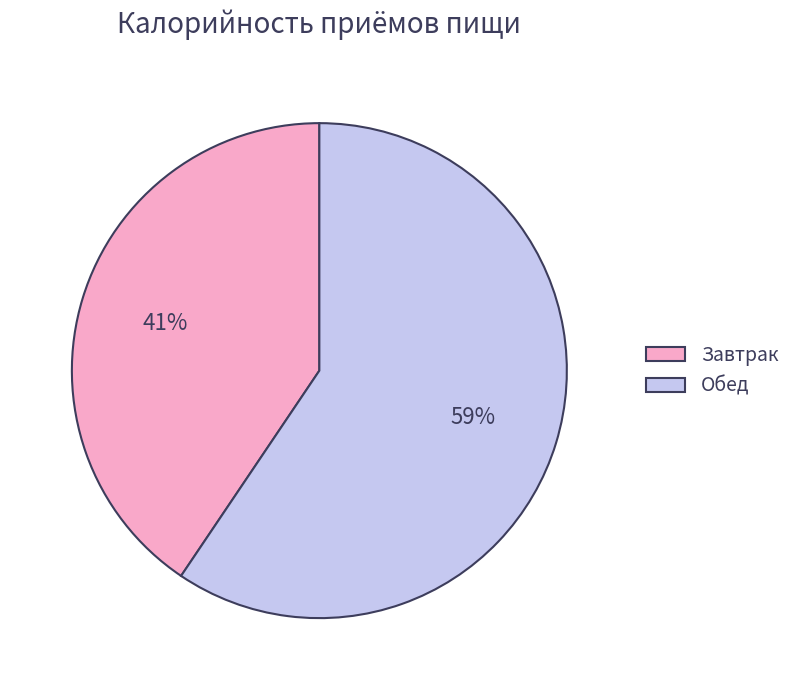

How many segments does this pie chart have?

2